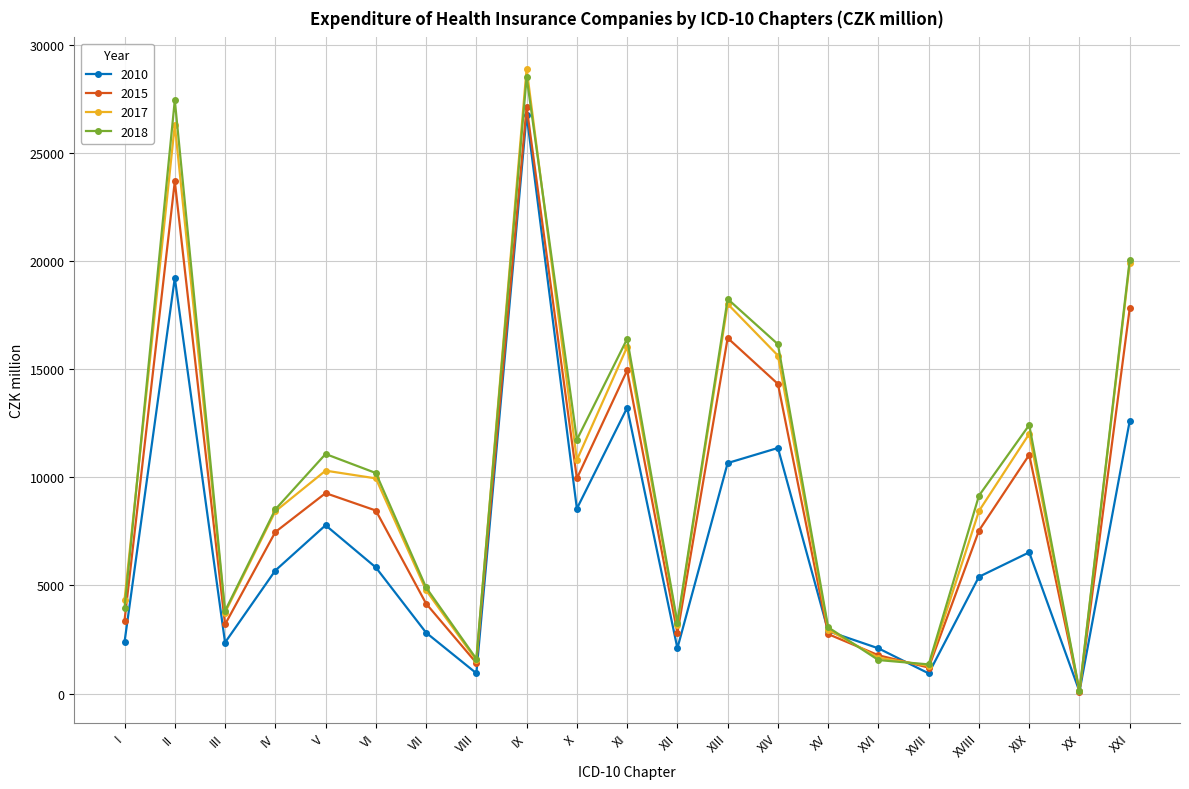

True or false: 2017 and 2010 intersect in this chart.

True